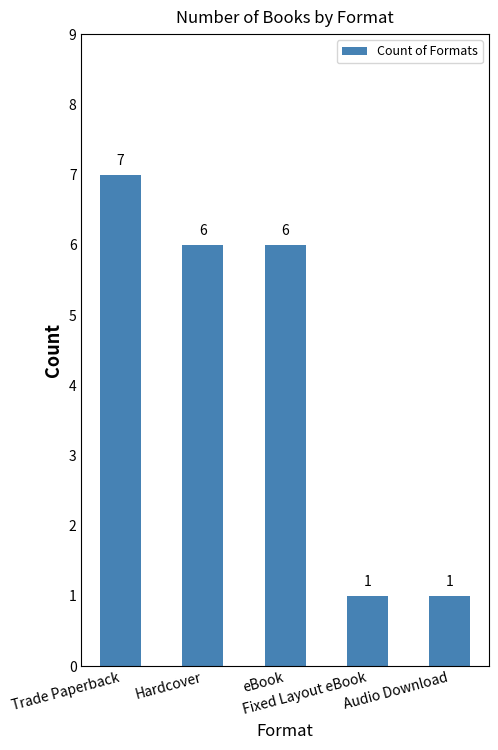

What is the greatest value displayed?

7